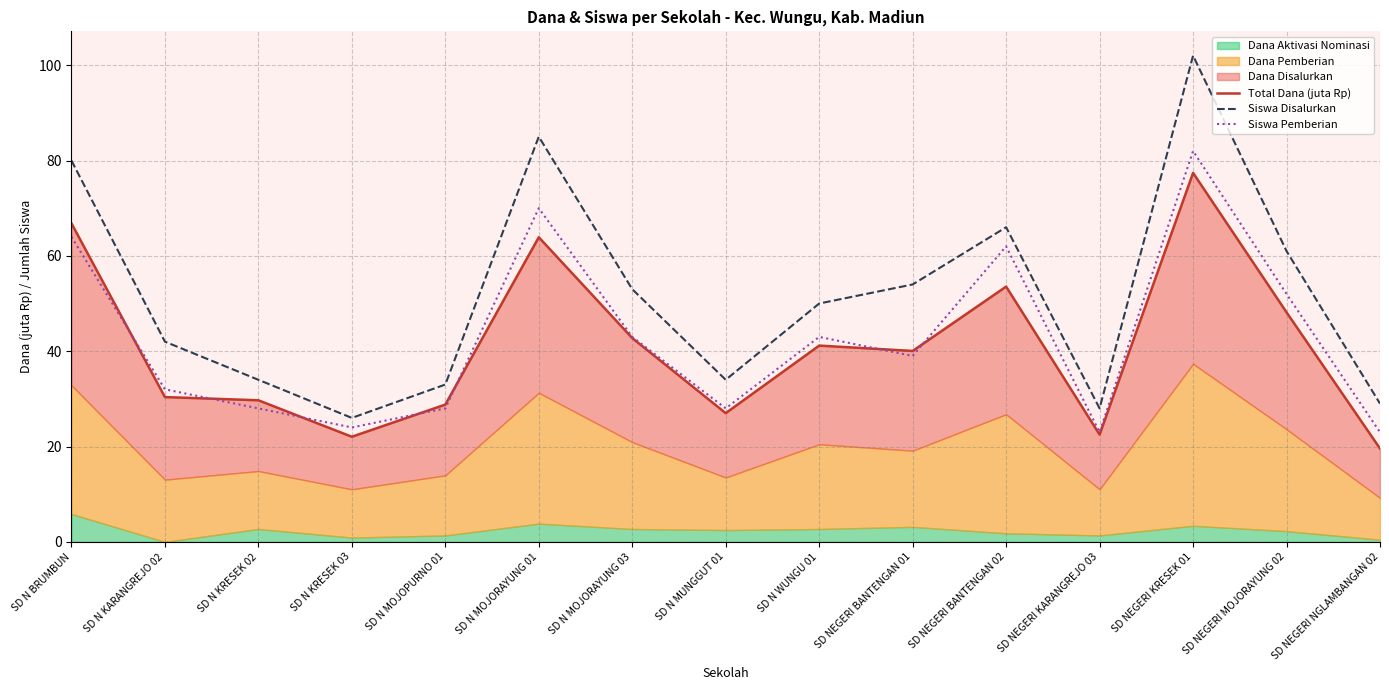

At which category does Siswa Disalurkan reach its first local valley?

SD N KRESEK 03